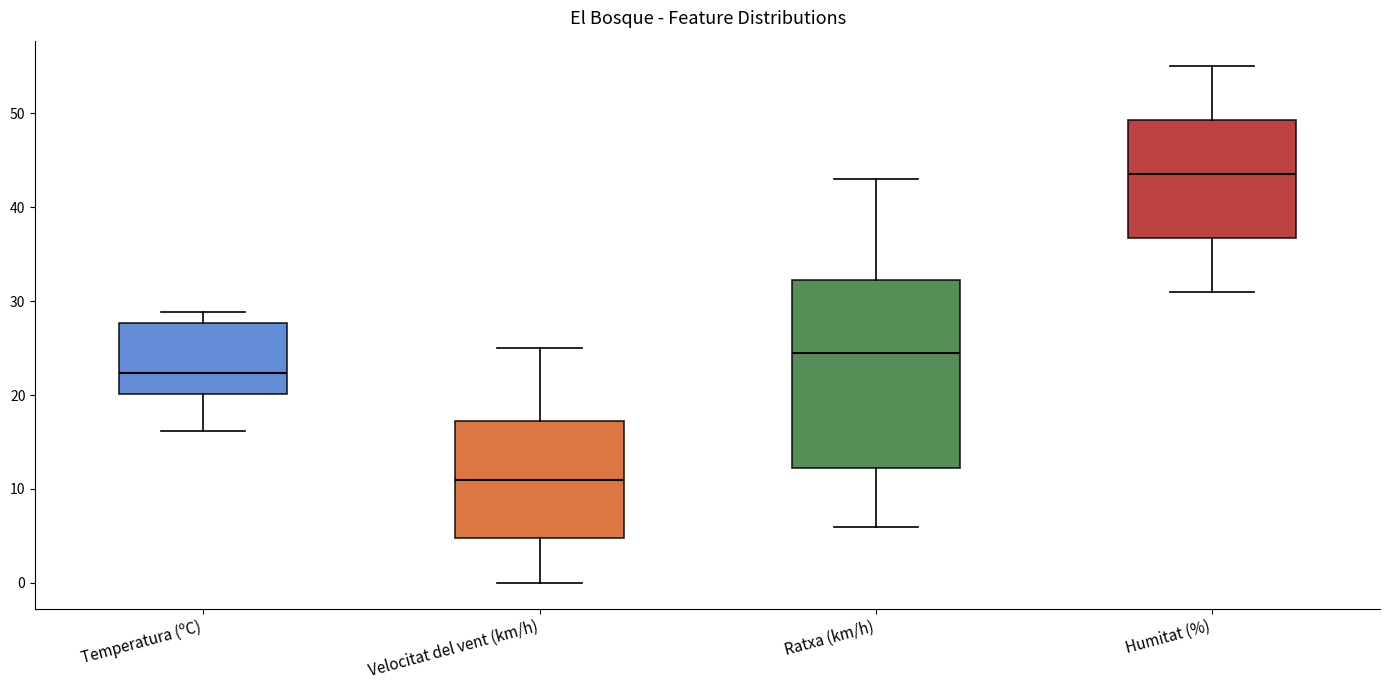

Where does the median line of the box for Velocitat del vent (km/h) sit on the y-axis? The values are not printed on the chart, so give them approximately, as read against the axis.

11